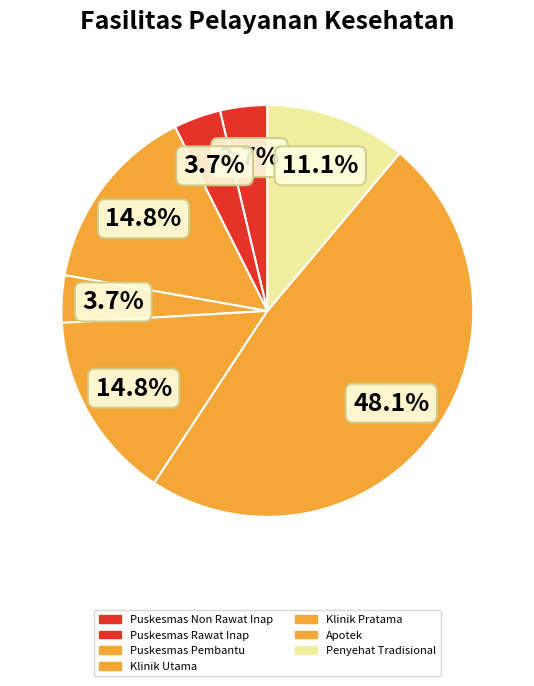

Rank the categories by value from lowest to highest.

Puskesmas Non Rawat Inap, Puskesmas Rawat Inap, Klinik Utama, Penyehat Tradisional, Puskesmas Pembantu, Klinik Pratama, Apotek